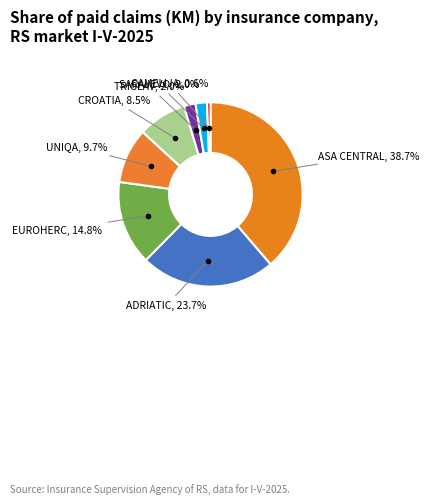

Which category has the biggest portion of the pie?

ASA CENTRAL